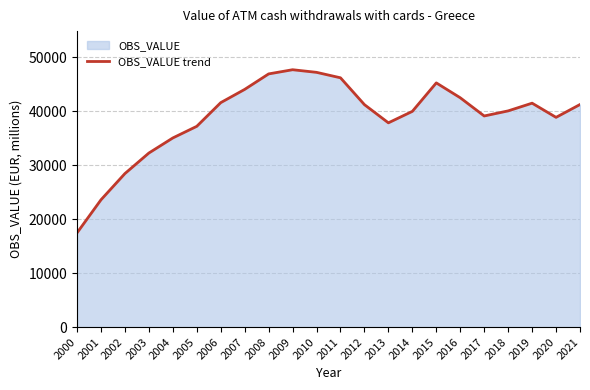

Which label corresponds to the smallest value in the chart?

2000